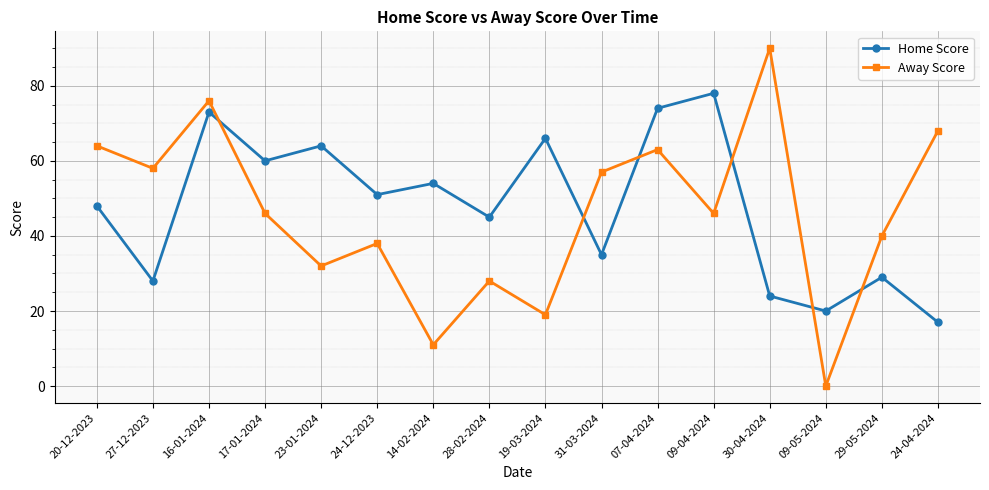

What is the label of the 12th point from the right?

23-01-2024